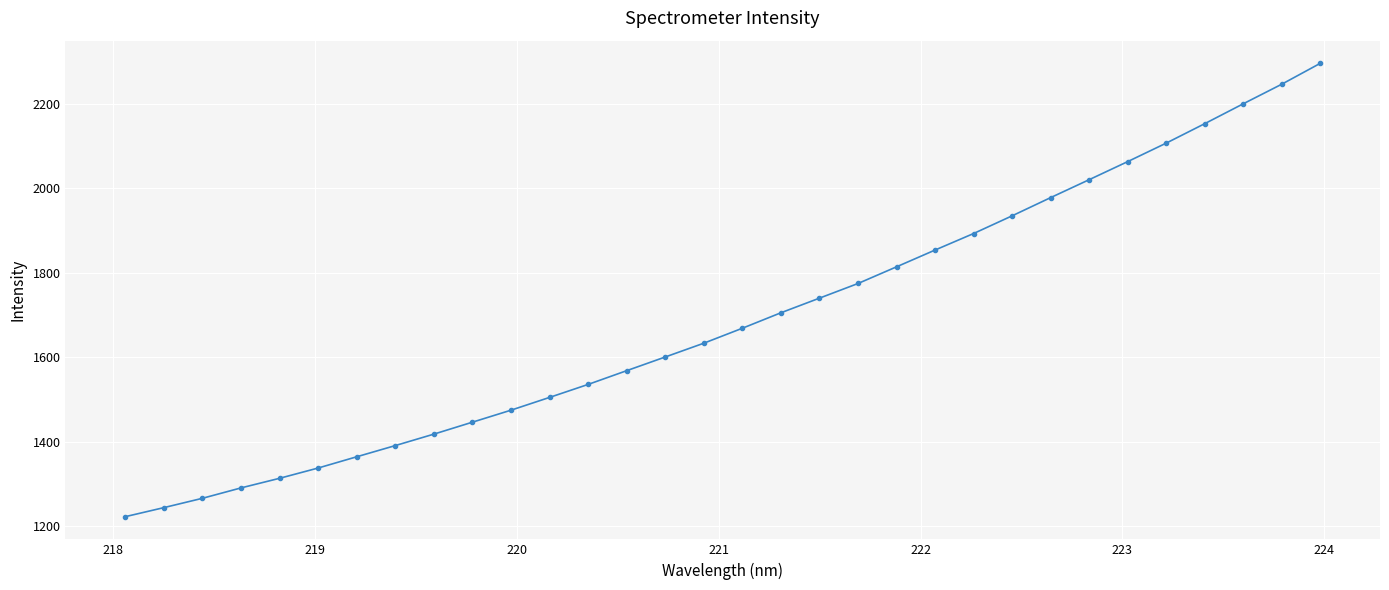

What is the greatest value displayed?

2295.7